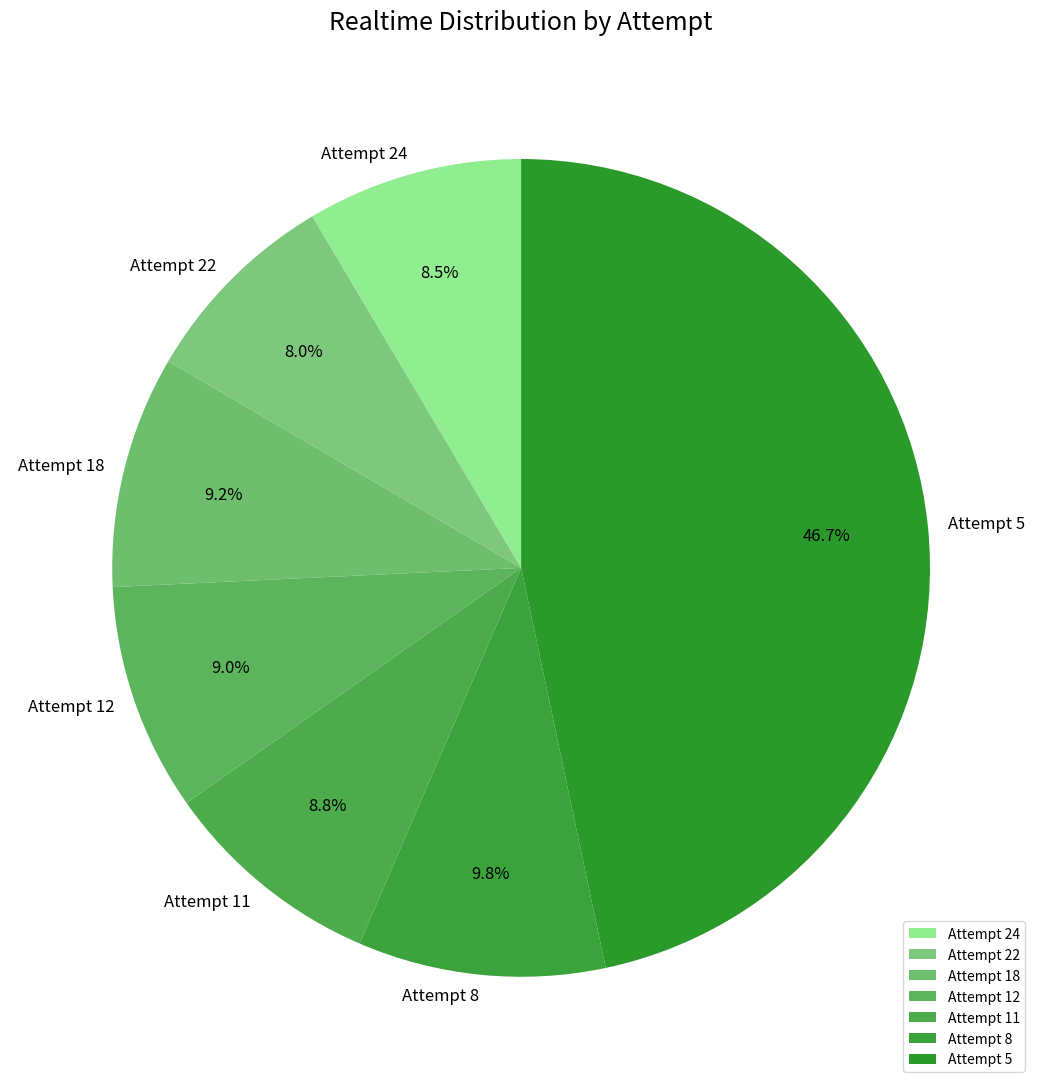

What is the smallest slice in the pie chart?

Attempt 22